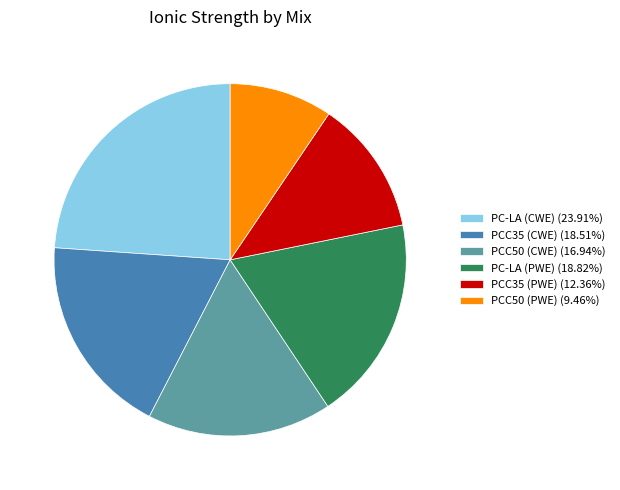

Which category has the biggest portion of the pie?

PC-LA (CWE)